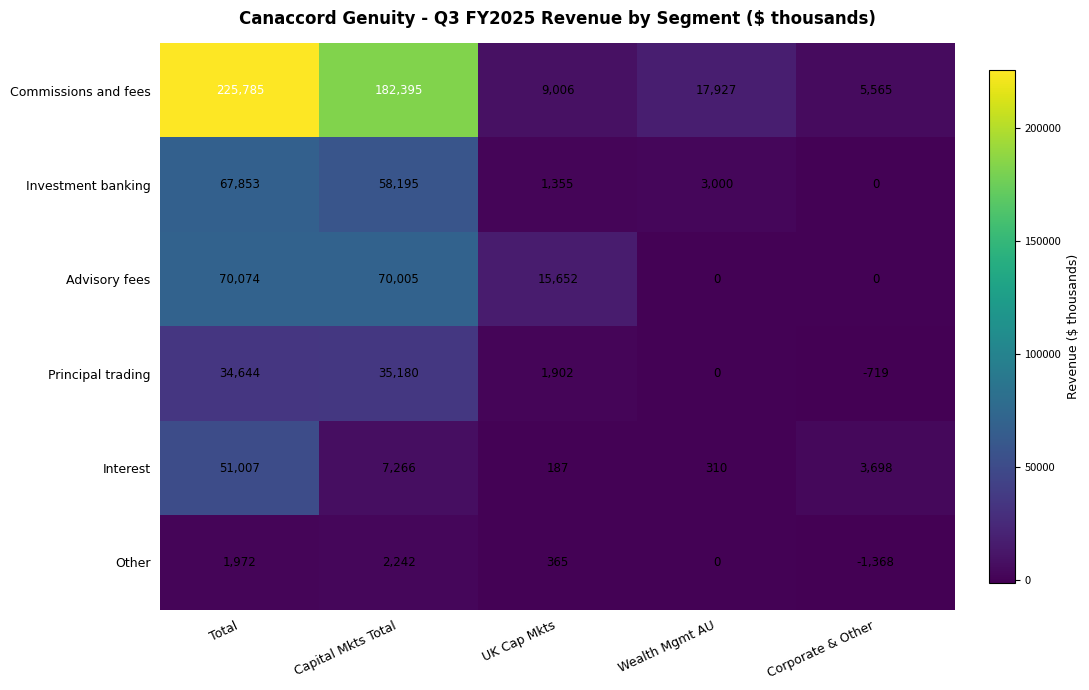

What is the average value of the Principal trading series?

14201